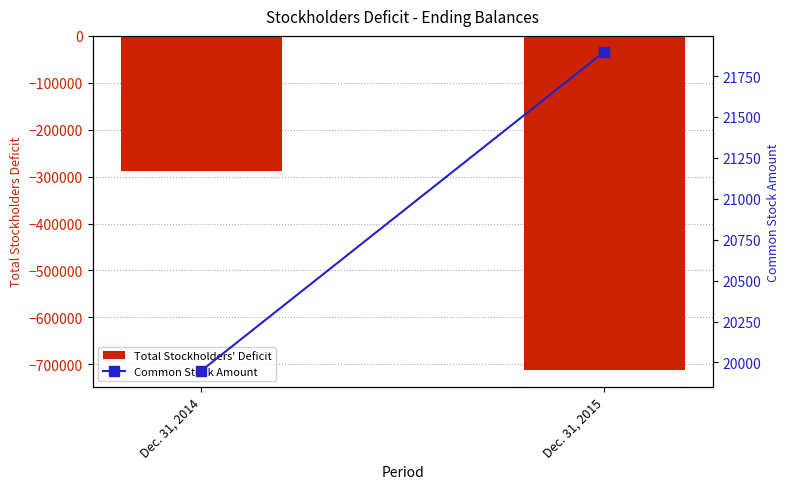

What is the total value across all series at Dec. 31, 2015?

-690182